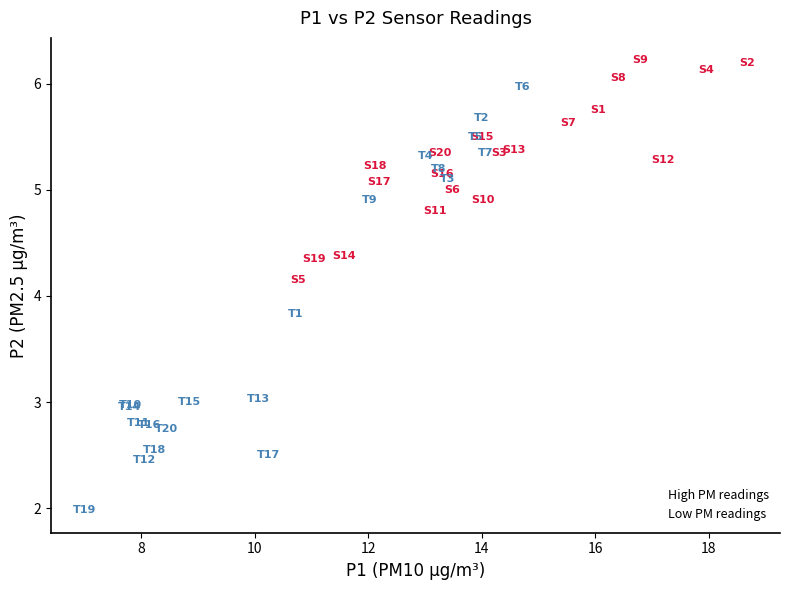

Which series contains the lowest Y value?

Low PM readings